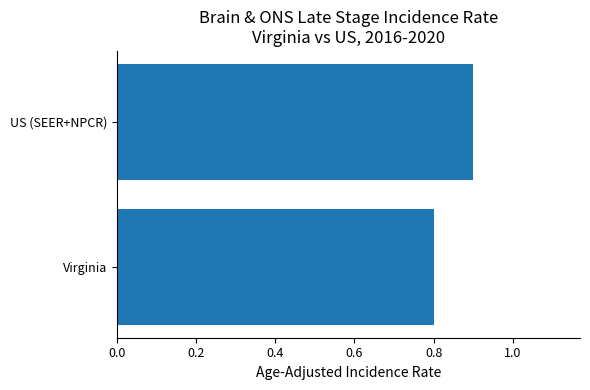

What is the sum of all values?

1.7